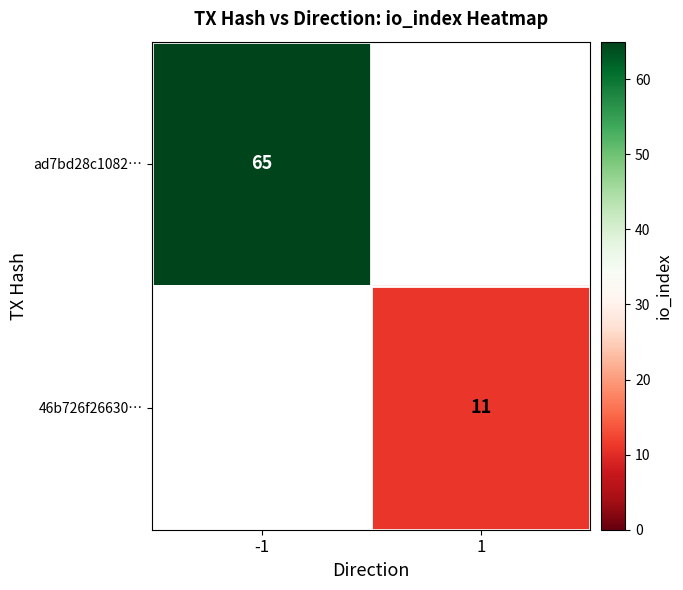

True or false: ad7bd28c1082… has a value of 90 at -1.

False